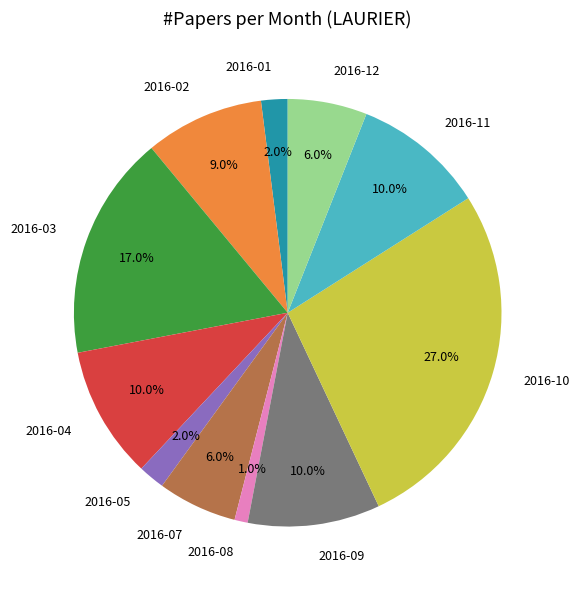

Approximately how many times larger is the value at 2016-11 compared to 2016-12?

1.7